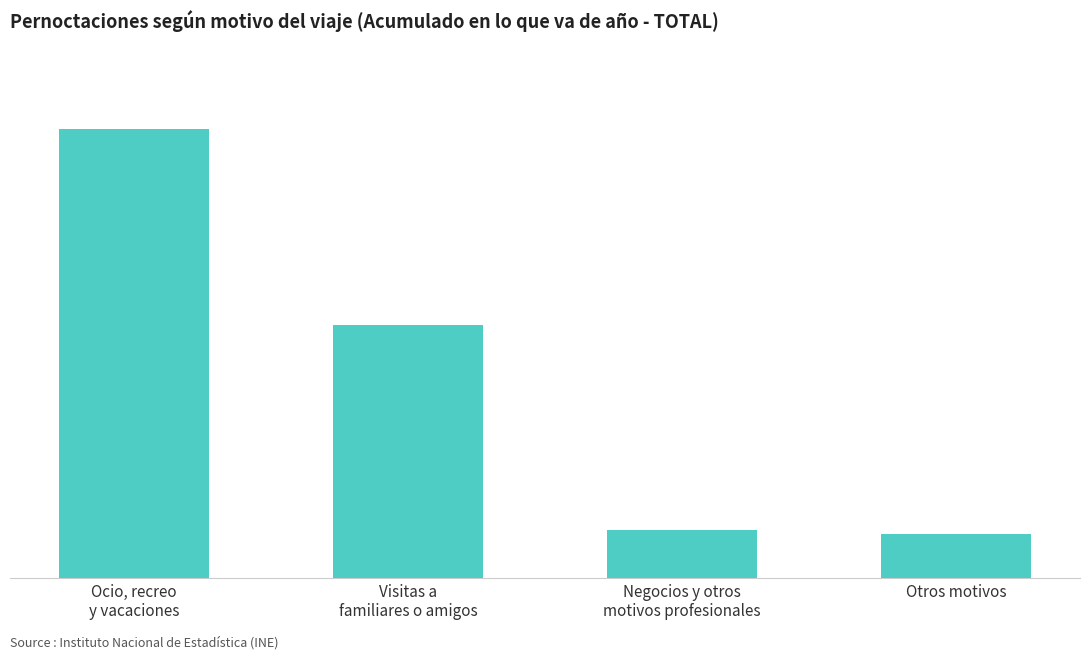

Does the chart contain any negative values?

No